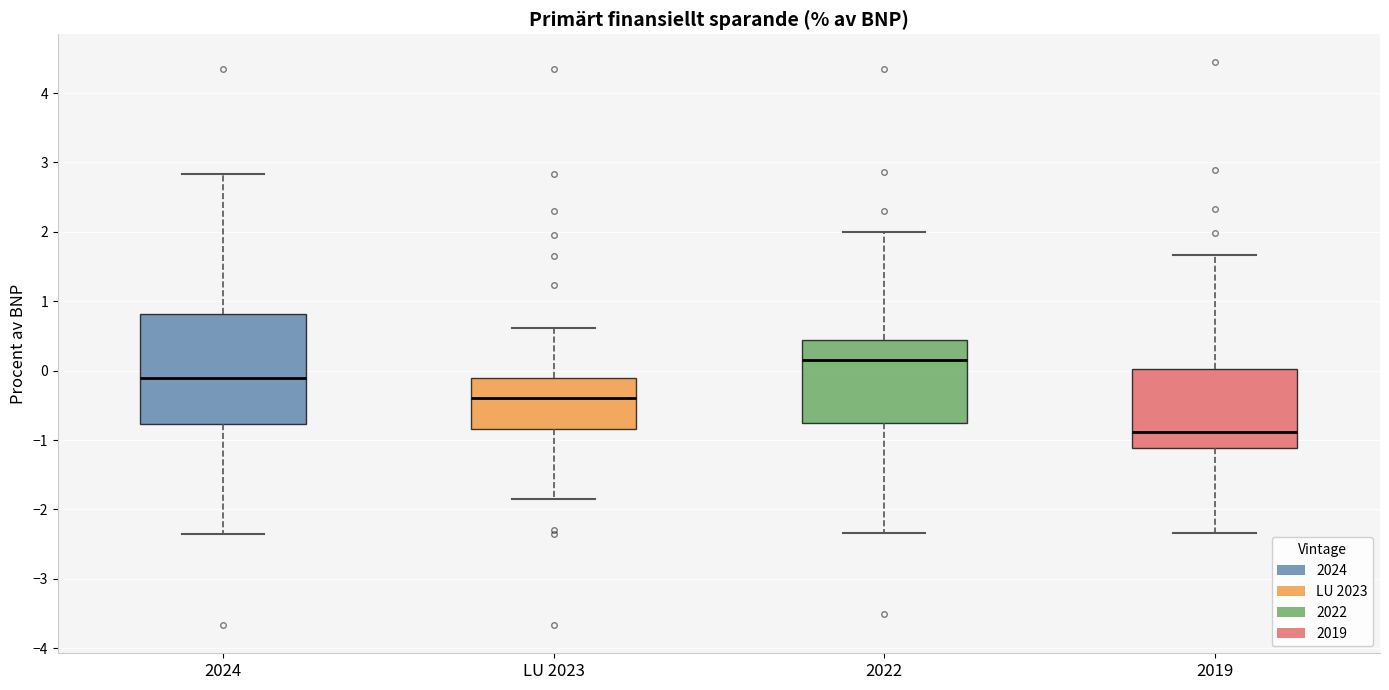

Which box has the lowest median line?

2019